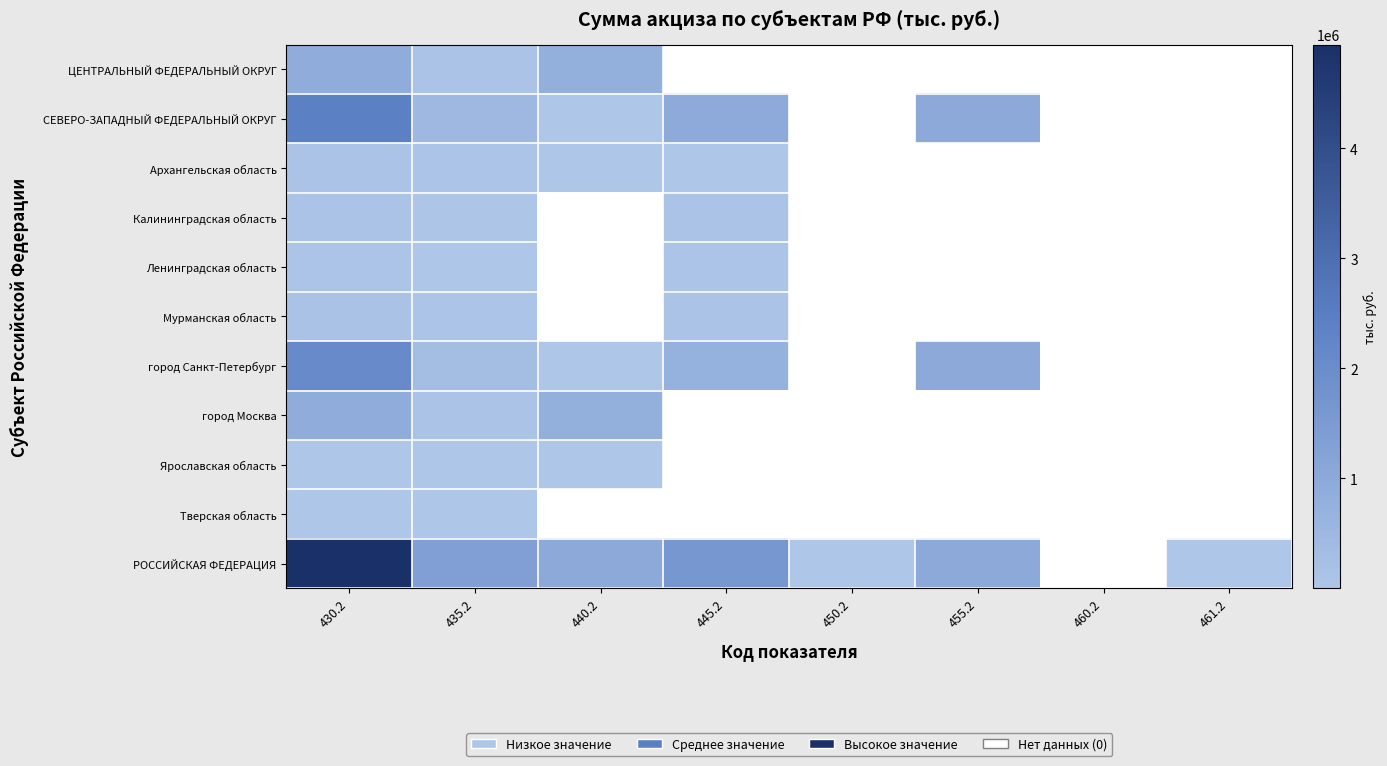

Which category has the highest value across all series?

430.2